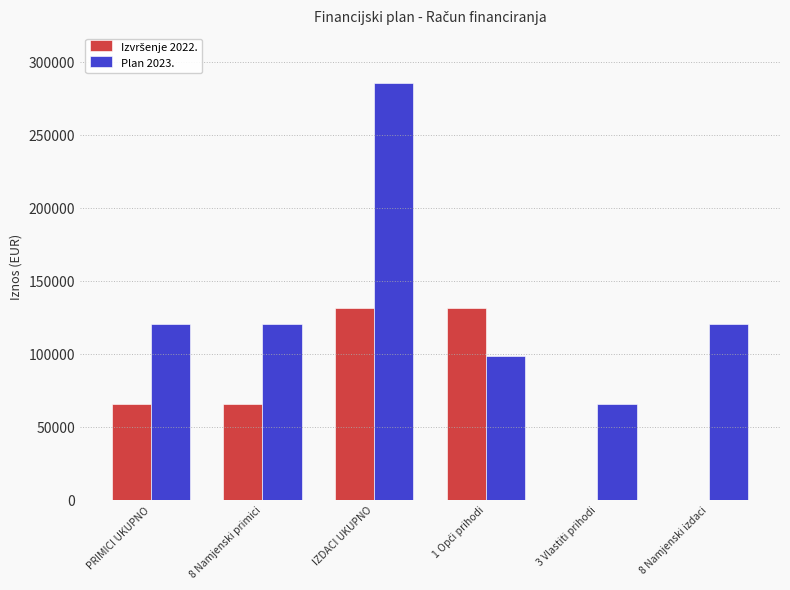

Which category has the highest value across all series?

IZDACI UKUPNO